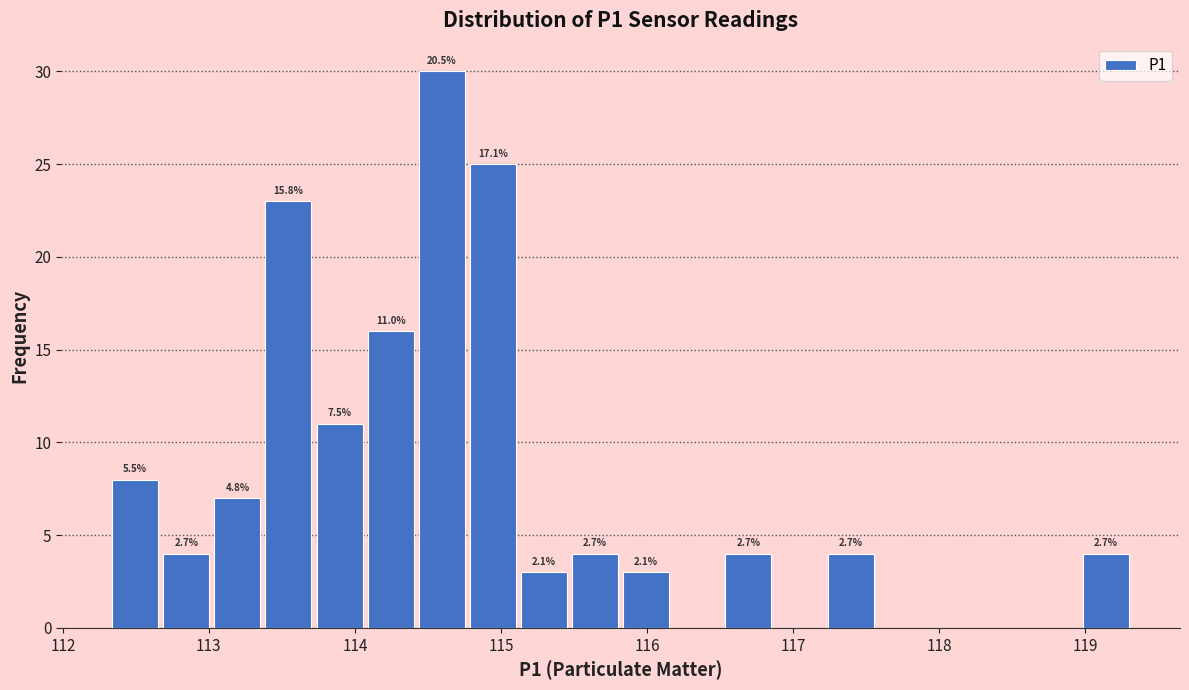

Around what value on the x-axis is the tallest bar? Give the approximate position of its centre, as read against the axis.

114.6